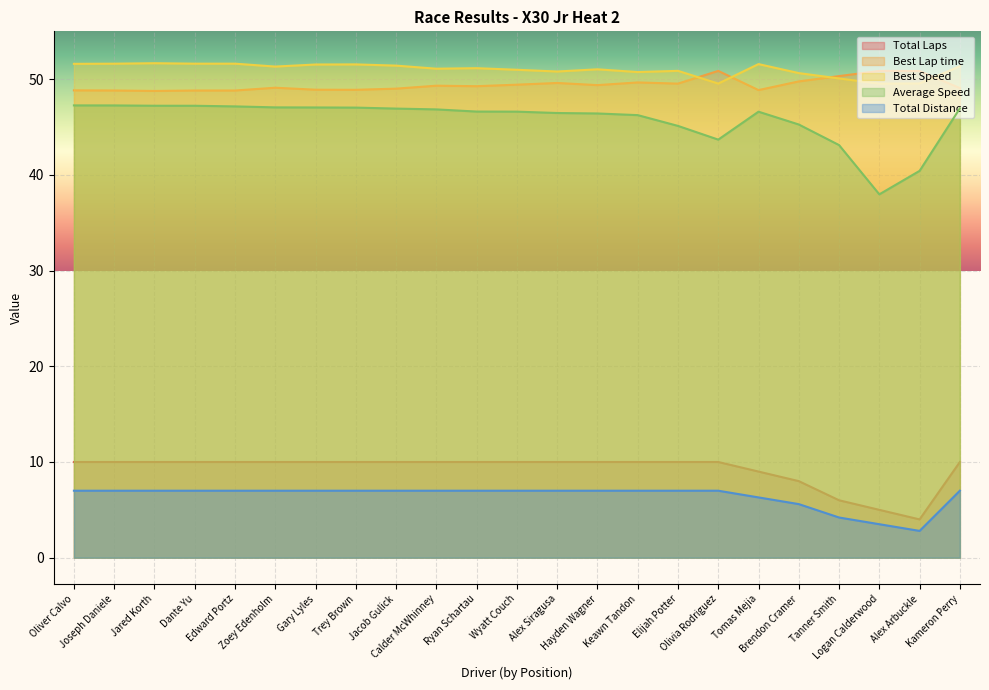

What is the difference between the Best Lap time values at Jacob Gulick and Gary Lyles?

0.1